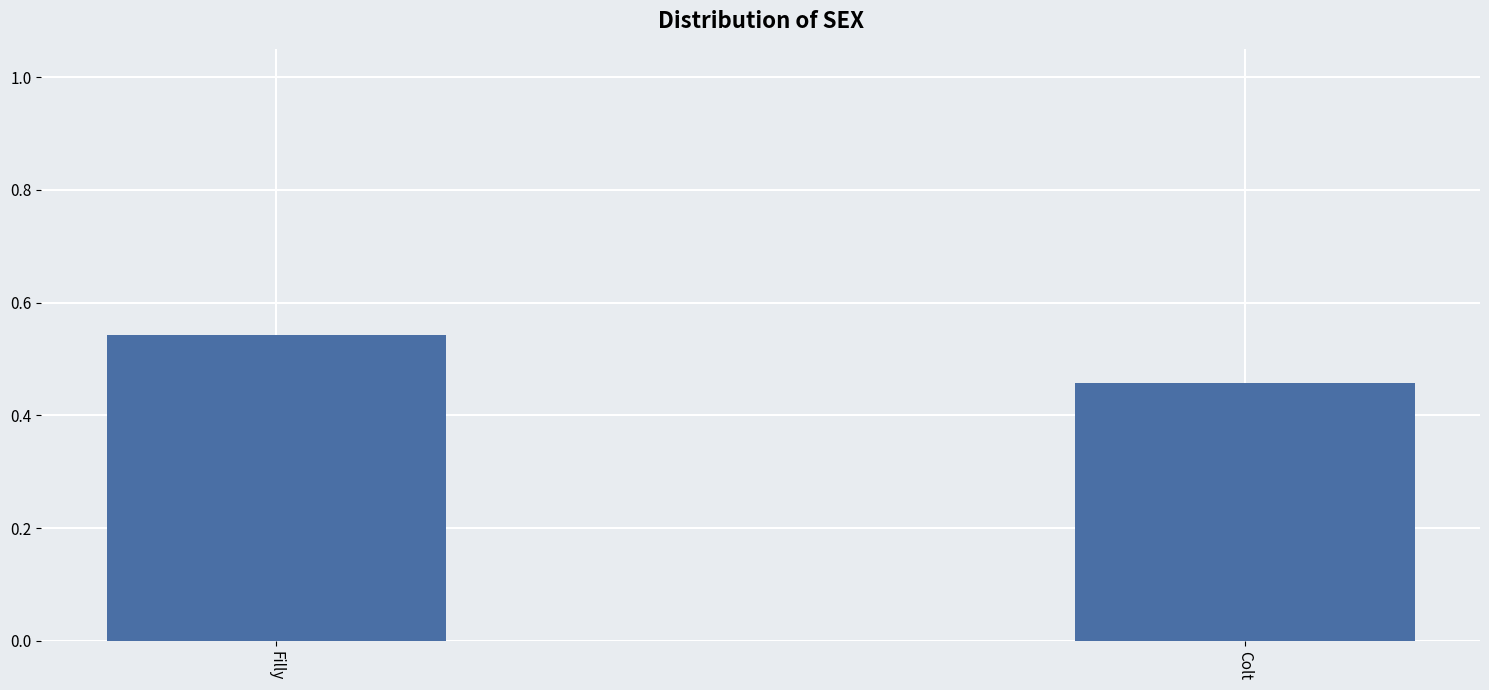

List the labels in order of value, largest first.

Filly, Colt